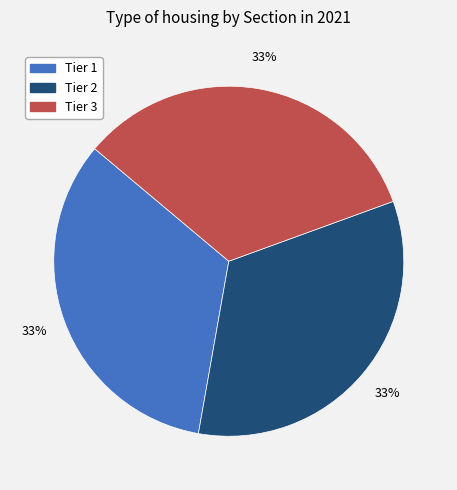

True or false: Tier 2 accounts for 33% of the total.

True